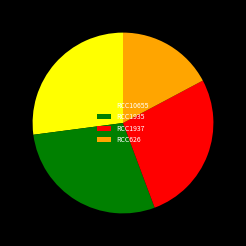

Which slice is the largest?

RCC1935